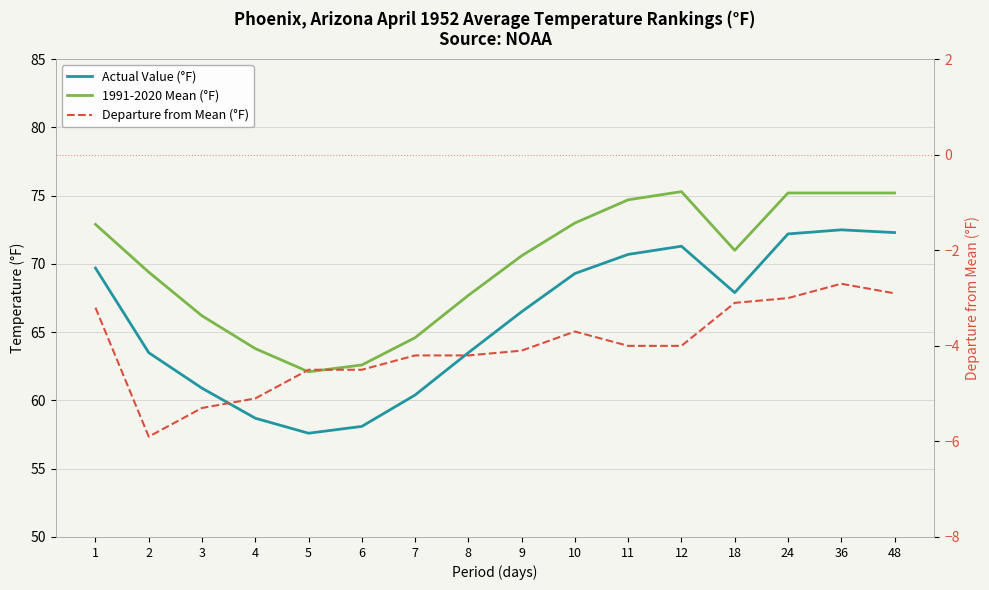

True or false: 1991-2020 Mean (°F) and Departure from Mean (°F) cross at least once.

False